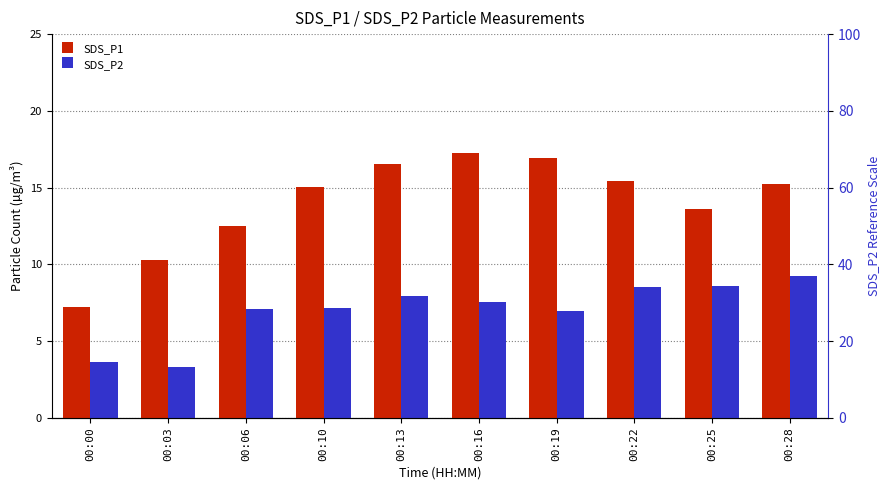

The SDS_P1 series shows 14.2 at 00:03. True or false?

False